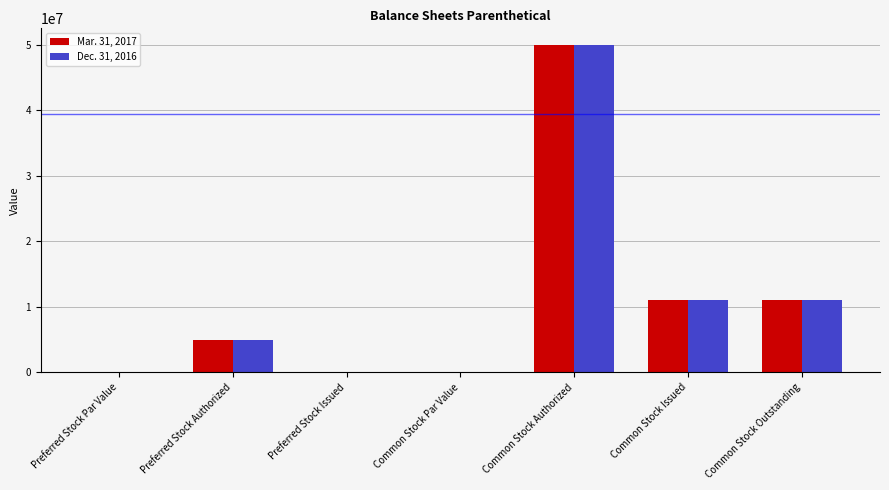

Is the value of Mar. 31, 2017 at Preferred Stock Issued greater than the value of Dec. 31, 2016 at Preferred Stock Authorized?

No